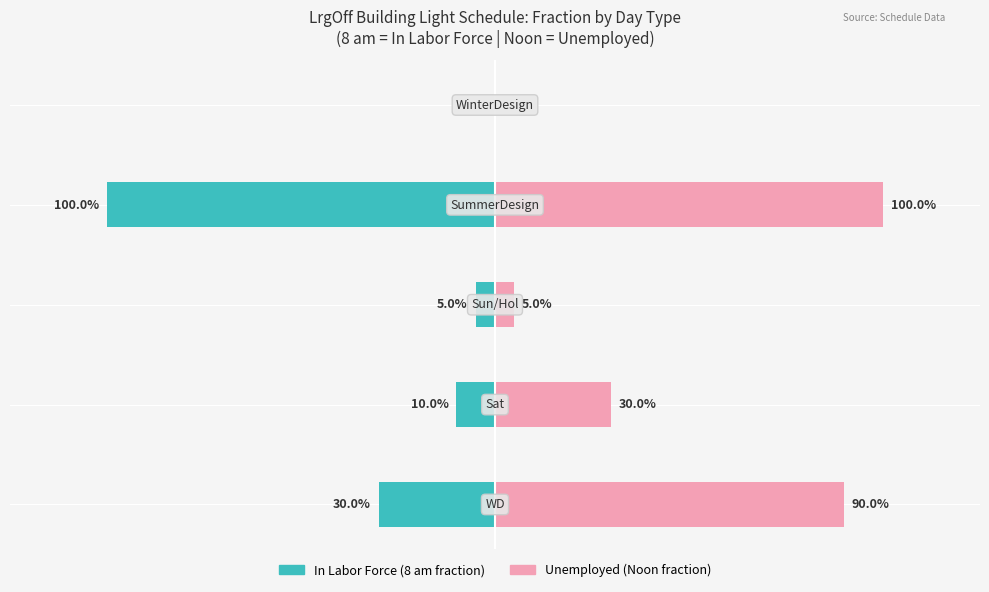

Which series changed the most between −1.5 and 0.0?

In Labor Force